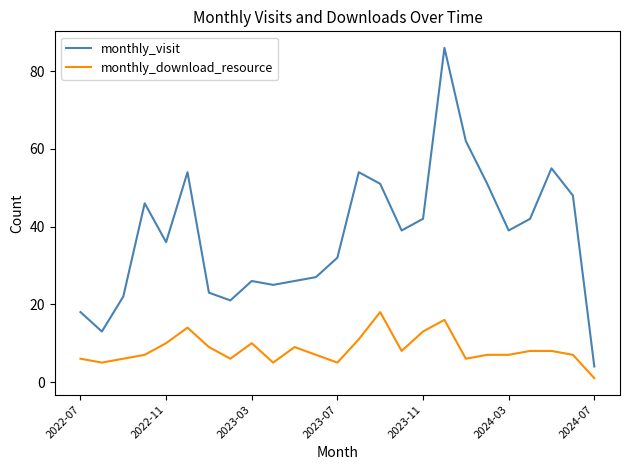

How many values in the monthly_visit series are below 39?

12